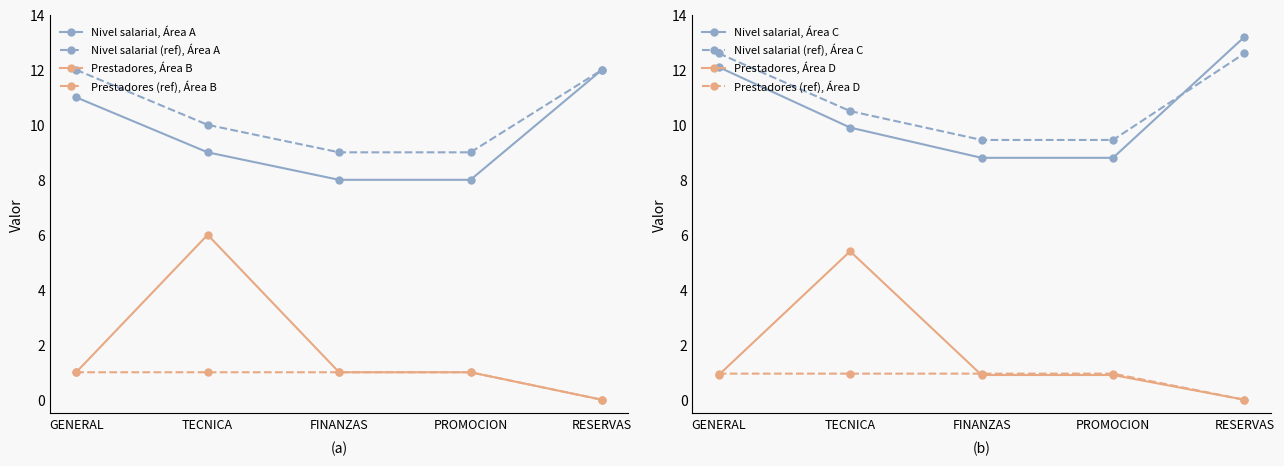

What is the sum of all Num prestadores (solid) values?

9